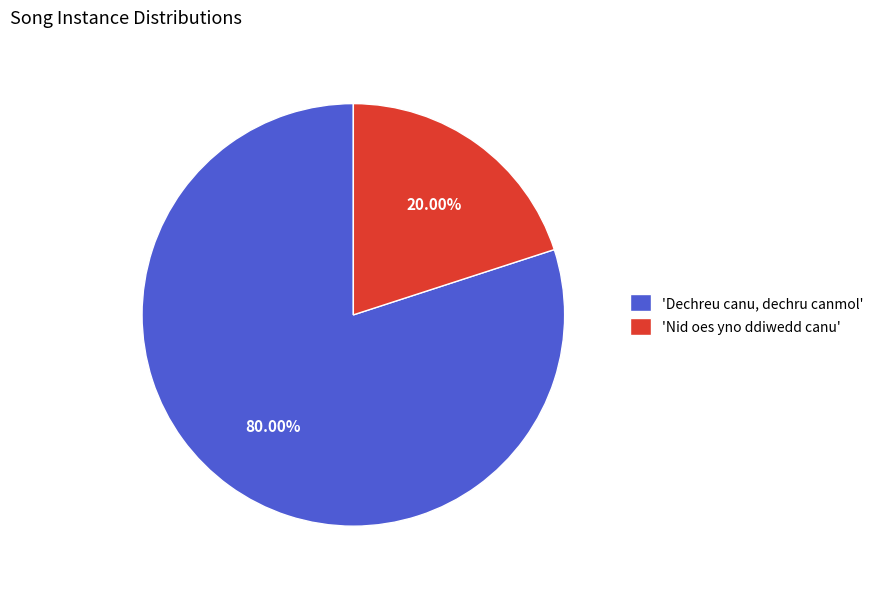

How many slices are in this pie chart?

2